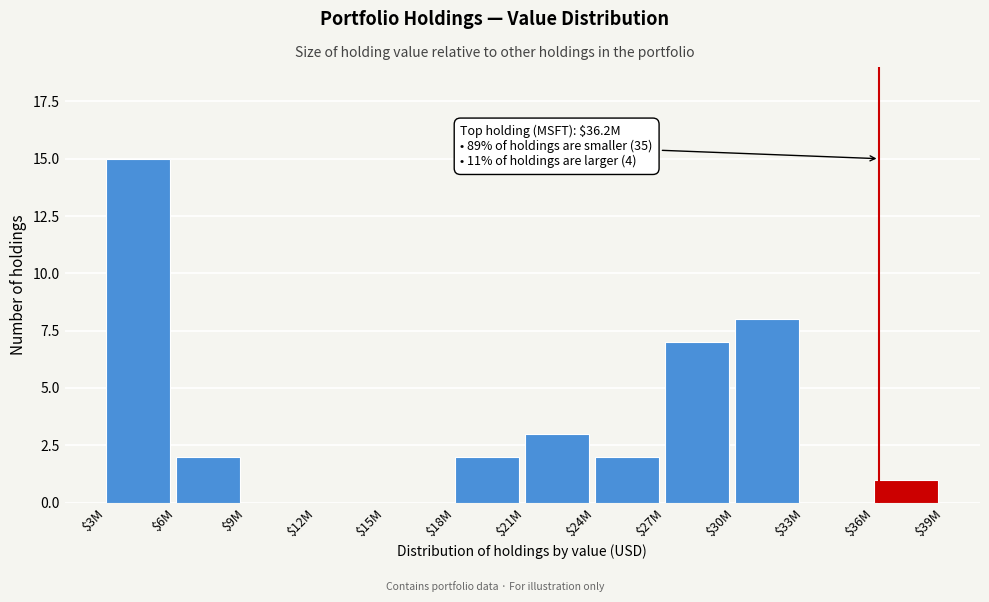

The value at $24M is 2. True or false?

True